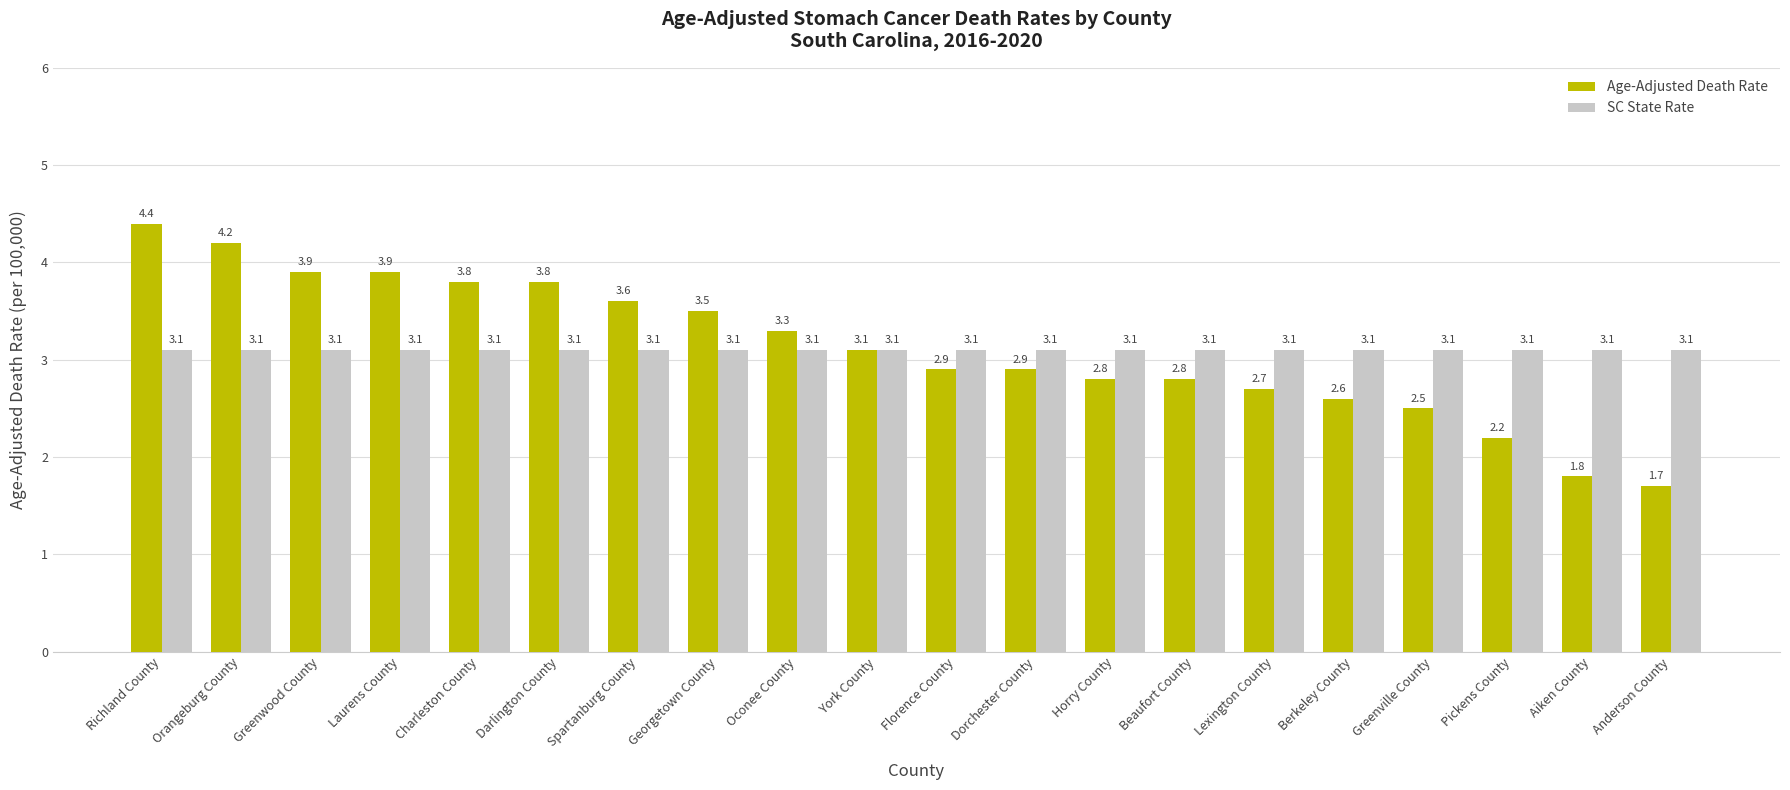

Which series changed the most between Orangeburg County and Greenwood County?

Age-Adjusted Death Rate